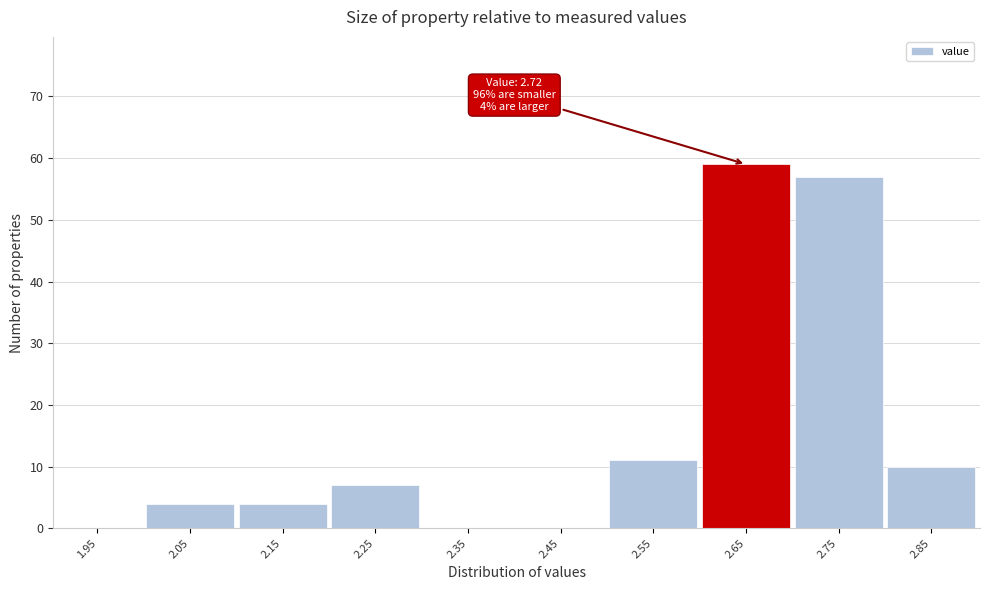

Reading right to left, what are all the values shown in this chart?

2.85=10	2.75=57	2.65=59	2.55=11	2.45=0	2.35=0	2.25=7	2.15=4	2.05=4	1.95=0